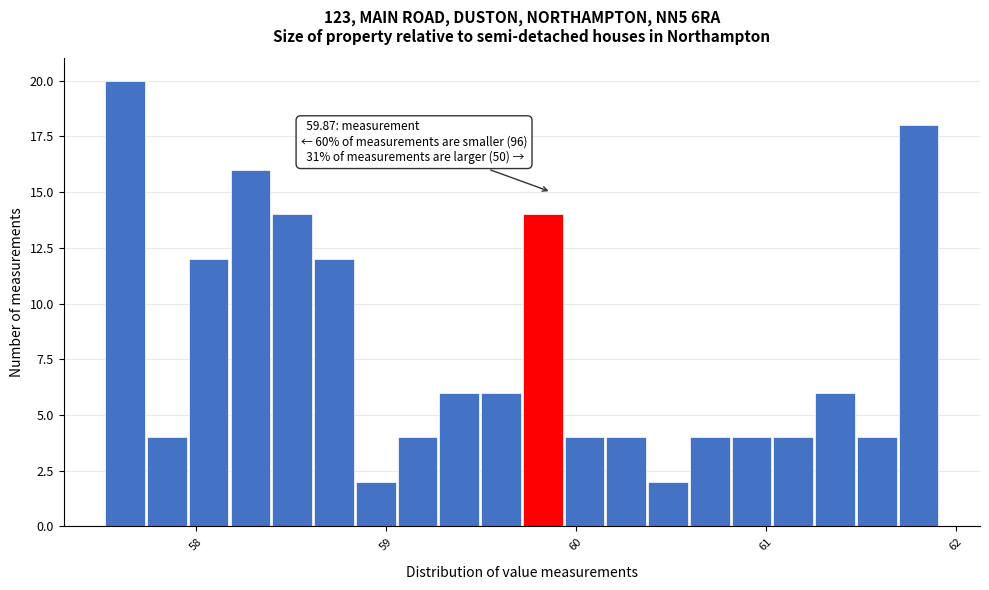

Read against the x-axis, roughly where is the centre of the tallest bar?

57.6